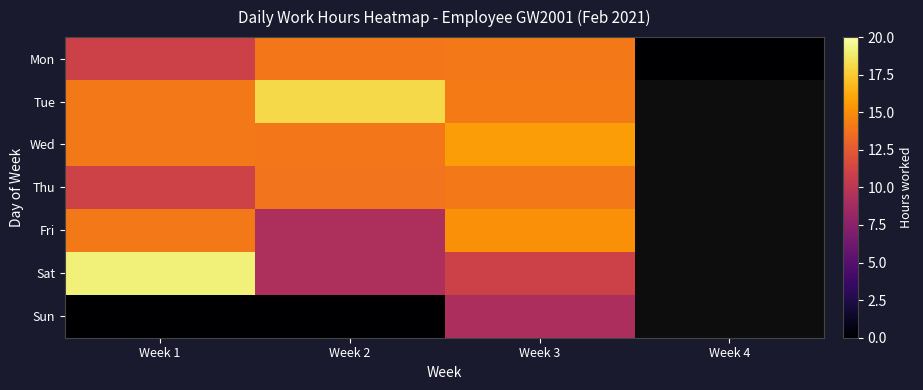

At how many categories does at least one series exceed 19?

1